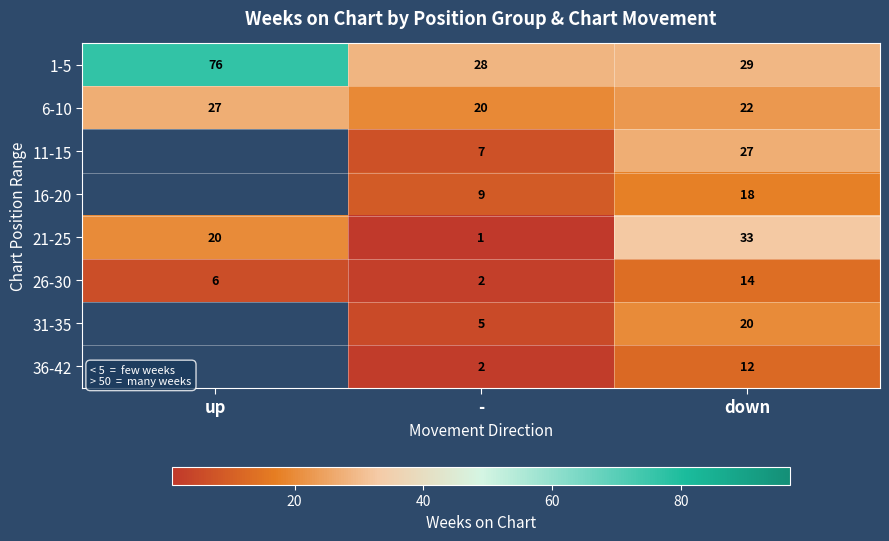

What is the maximum value shown in the chart?

76.5